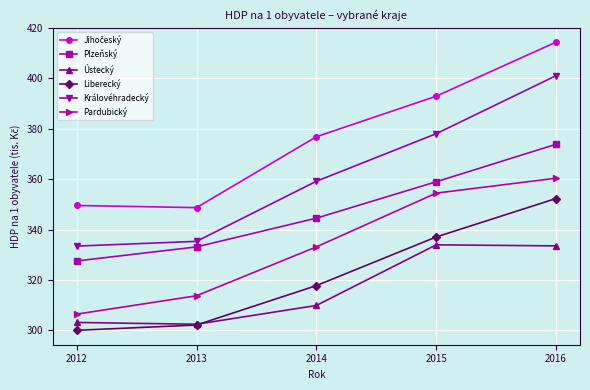

What is the total value across all series at 2013?

1935.4